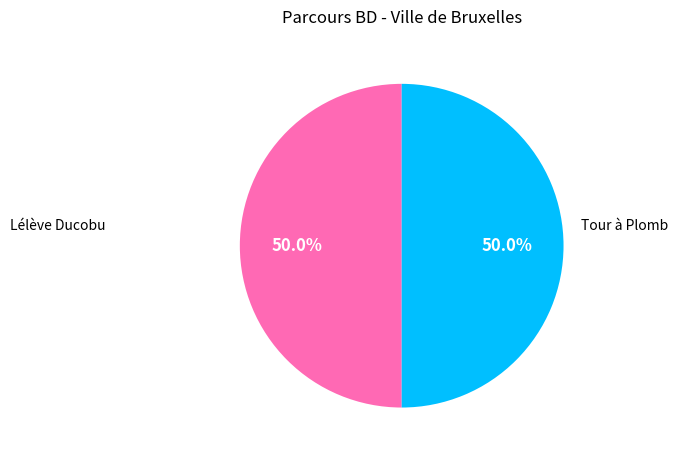

To the nearest percent, what portion does Lélève Ducobu represent?

50%